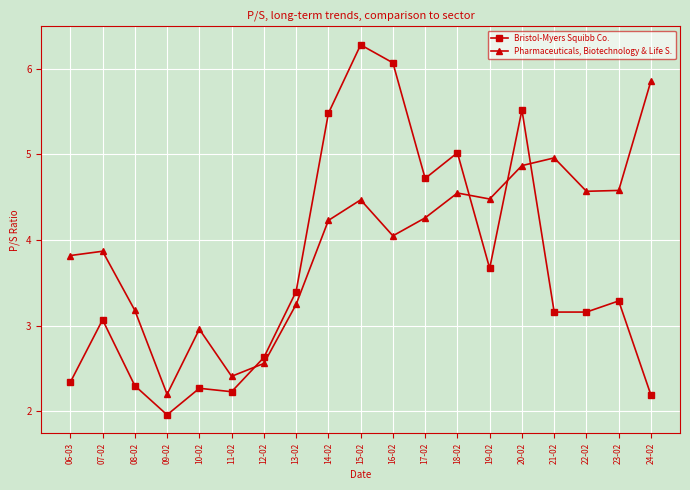

What is the difference between the Bristol-Myers Squibb Co. values at 08-02 and 09-02?

0.3